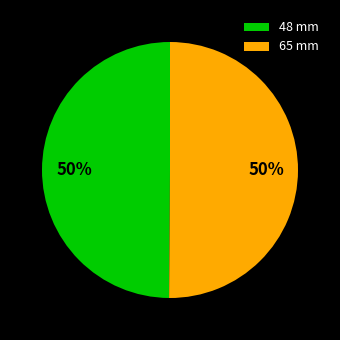

To the nearest percent, what portion does 65 mm represent?

50%